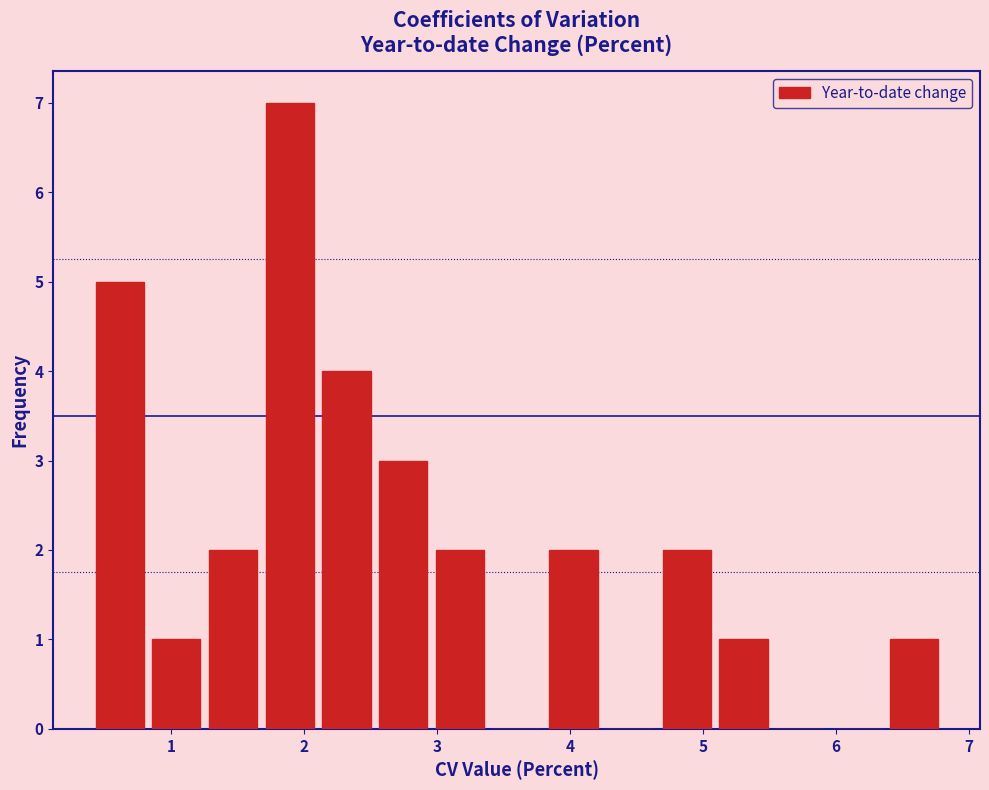

Reading left to right, list every bar in this chart as the range it spans on the x-axis followed by its height. Neither the bar edges nor the heights are printed on the chart, so give them approximately, as read against the axes.

0.4 to 0.8: 5
0.8 to 1.3: 1
1.3 to 1.7: 2
1.7 to 2.1: 7
2.1 to 2.5: 4
2.5 to 3.0: 3
3.0 to 3.4: 2
3.4 to 3.8: 0
3.8 to 4.2: 2
4.2 to 4.7: 0
4.7 to 5.1: 2
5.1 to 5.5: 1
5.5 to 5.9: 0
5.9 to 6.4: 0
6.4 to 6.8: 1